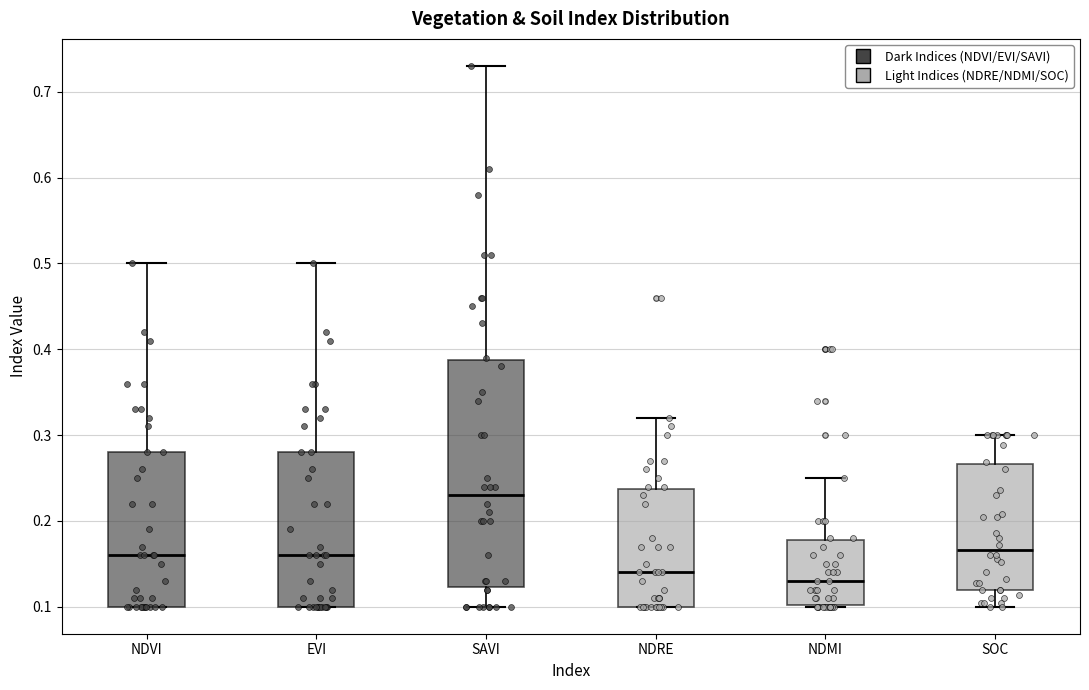

Reading left to right, read every box against the y-axis: the position of its median line, the range the box covers, and the ends of its whiskers. The values are not printed on the chart, so give them approximately, as read against the axis.

NDVI: median 0.16, box 0.10 to 0.28, whiskers 0.10 to 0.50
EVI: median 0.16, box 0.10 to 0.28, whiskers 0.10 to 0.50
SAVI: median 0.23, box 0.12 to 0.39, whiskers 0.10 to 0.73
NDRE: median 0.14, box 0.10 to 0.24, whiskers 0.10 to 0.32
NDMI: median 0.13, box 0.10 to 0.18, whiskers 0.10 to 0.25
SOC: median 0.17, box 0.12 to 0.27, whiskers 0.10 to 0.30